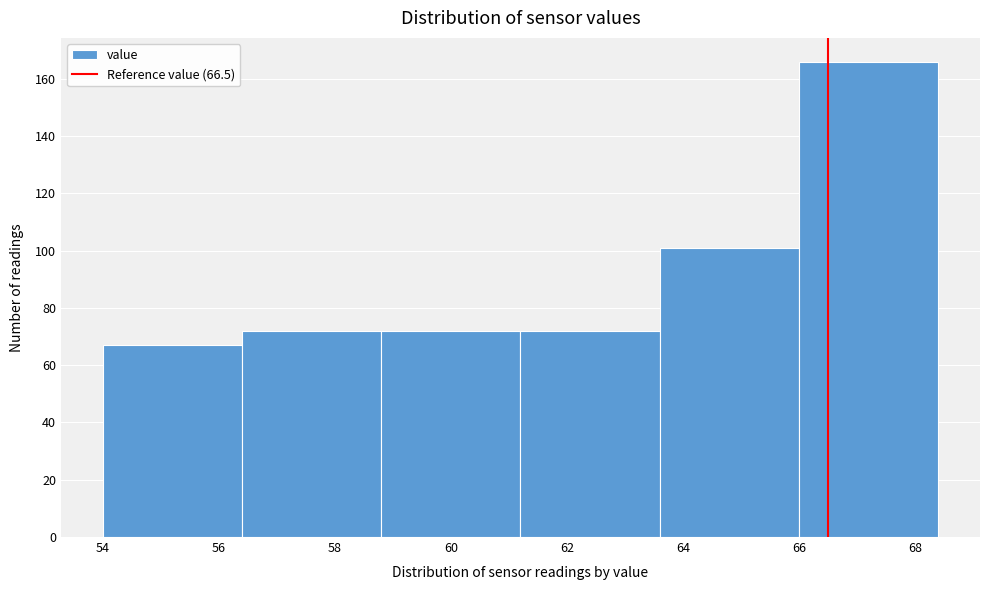

What is the height of the bar covering 54.0 to 56.4 on the x-axis? The values are not printed on the chart, so give them approximately, as read against the axis.

68